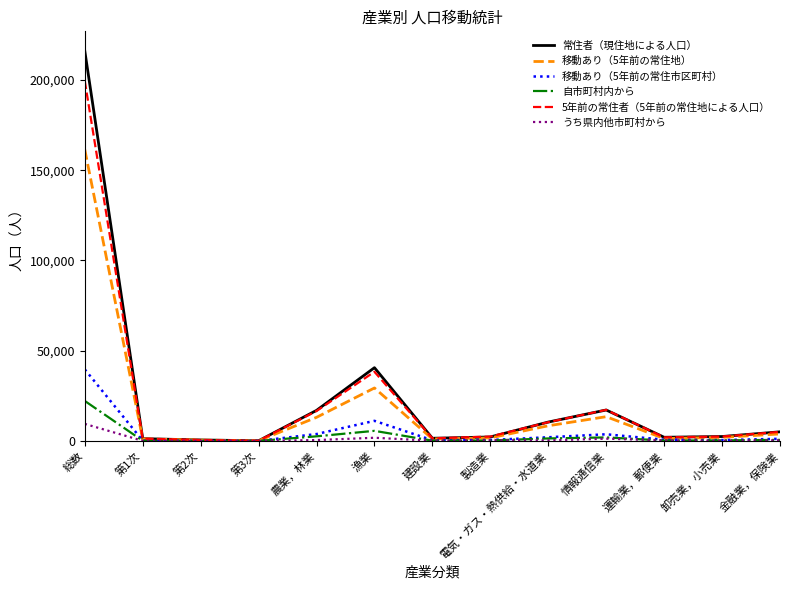

What value does the 常住者（現住地による人口） series have at 運輸業，郵便業?

2017